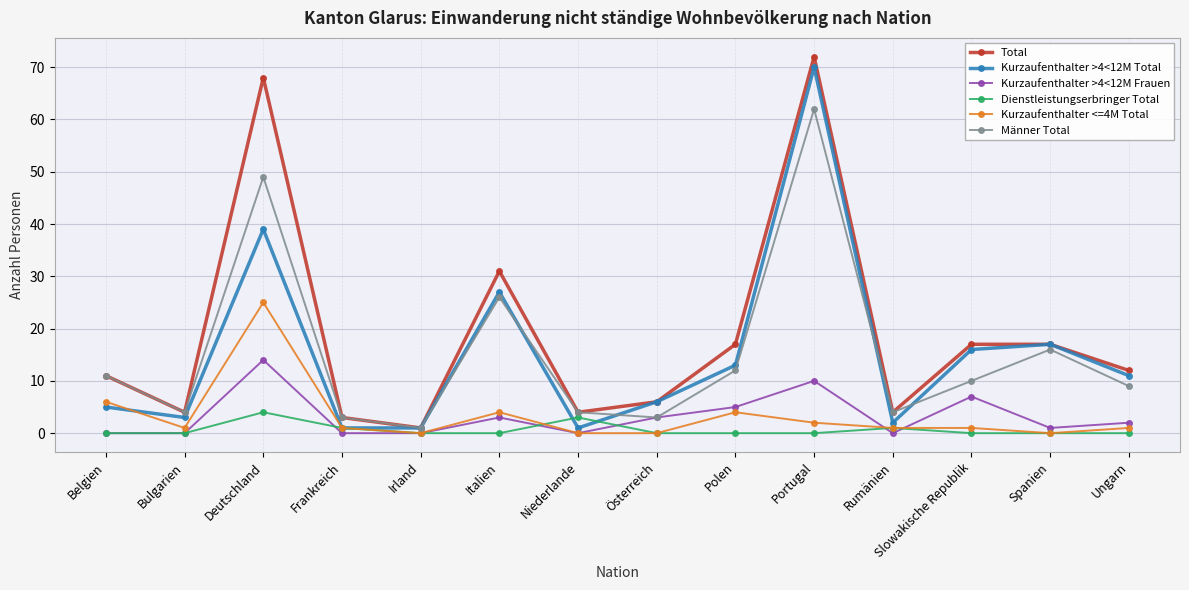

At which label does Total reach its minimum?

Irland